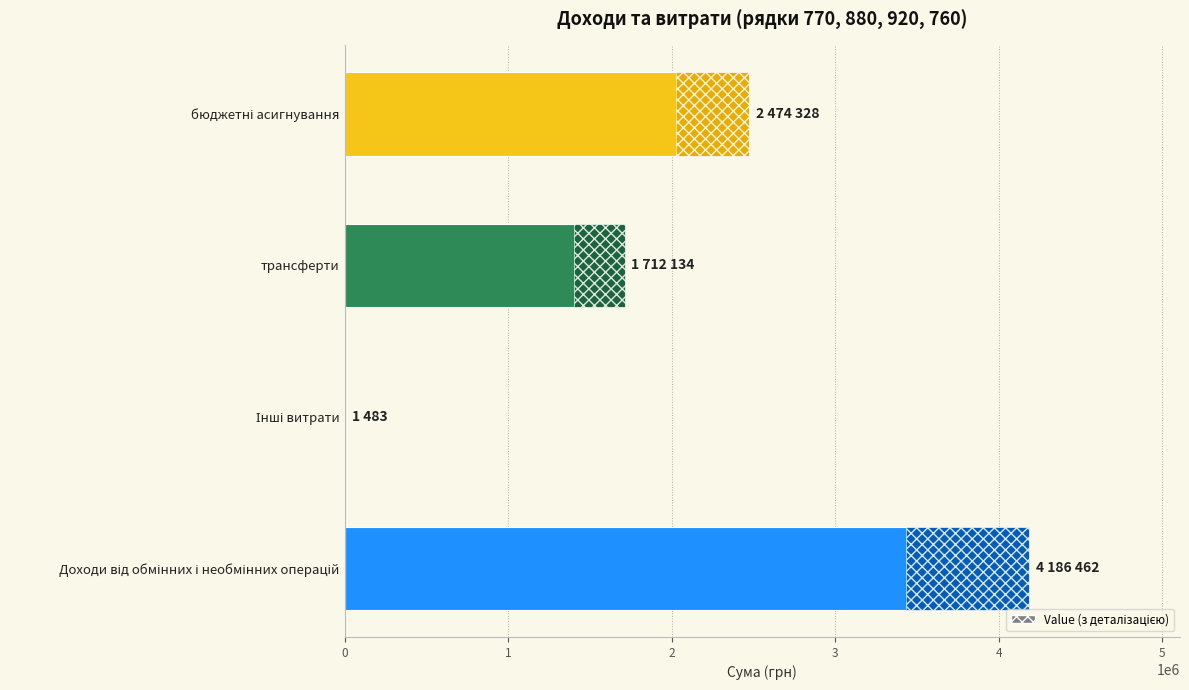

What is the greatest value displayed?

4186462